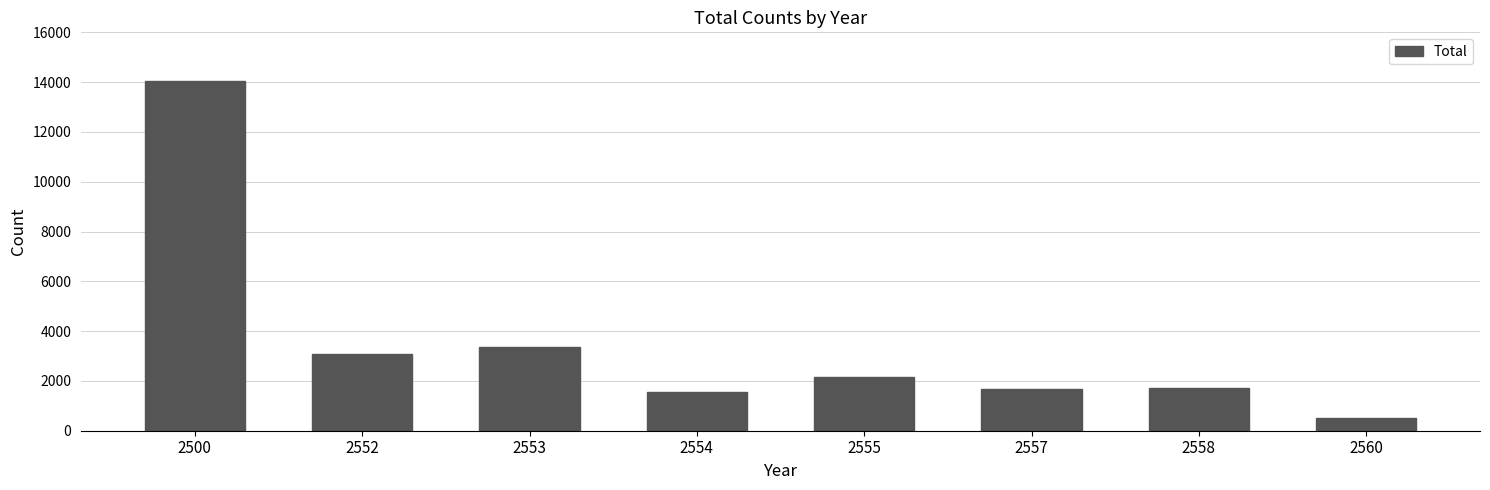

What is the change in value from 2558 to 2560?

-1204